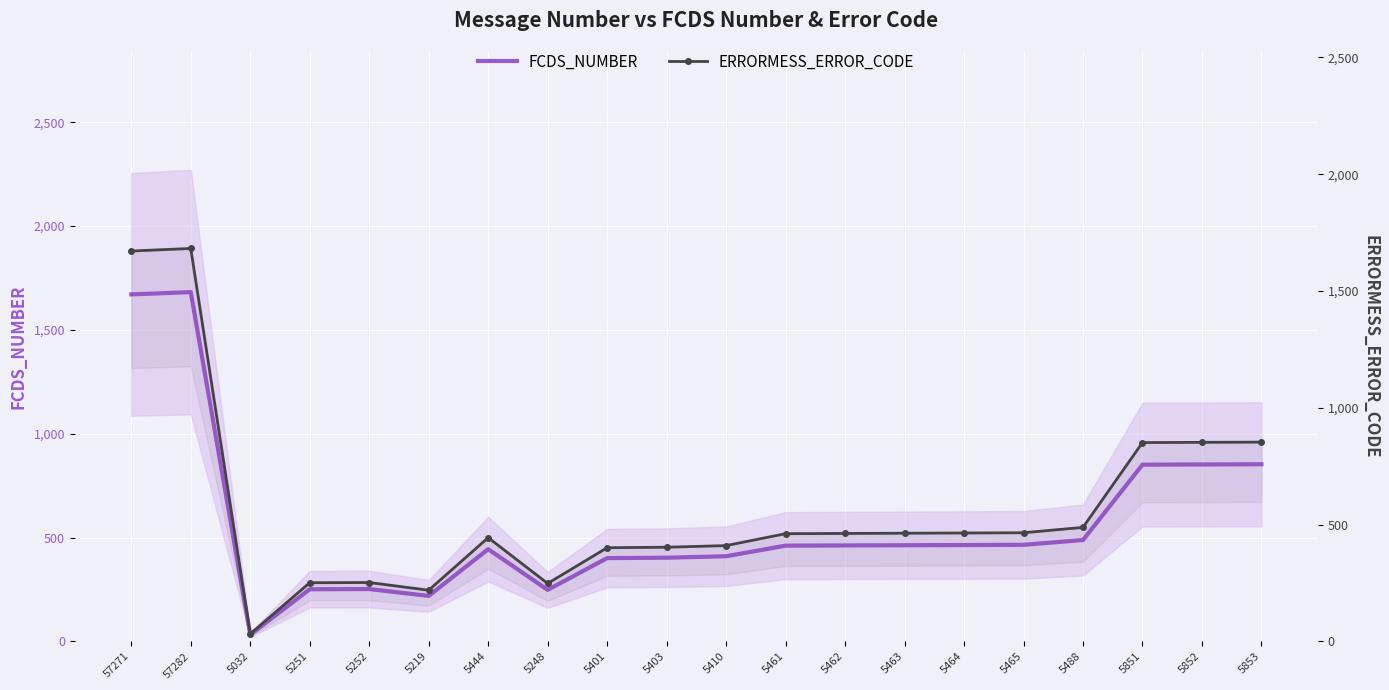

Where does the FCDS_NUMBER series first go above 462?

57271